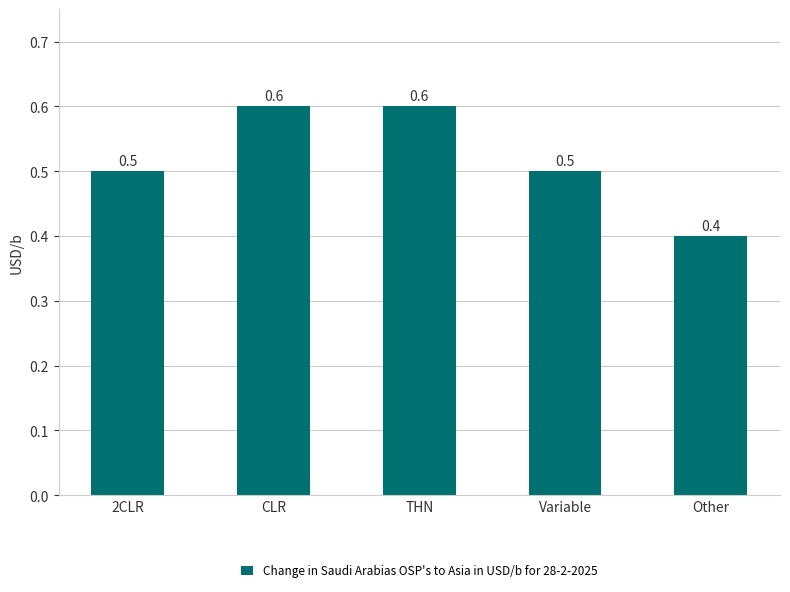

What is the average value?

0.5